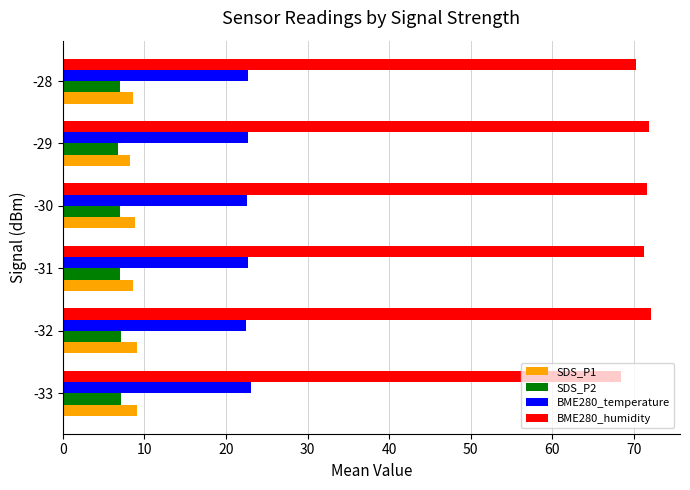

What is the greatest value displayed?

72.0